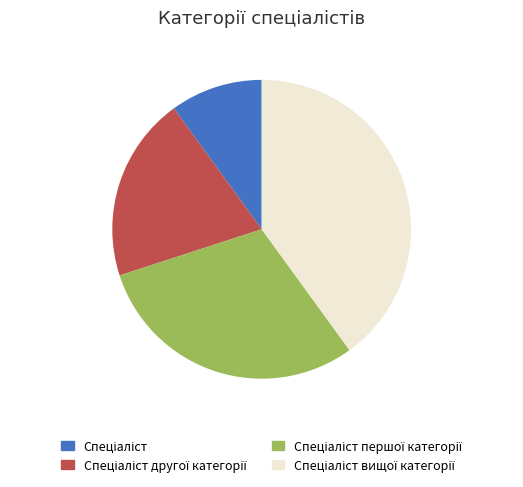

Is there a majority slice in this chart?

No